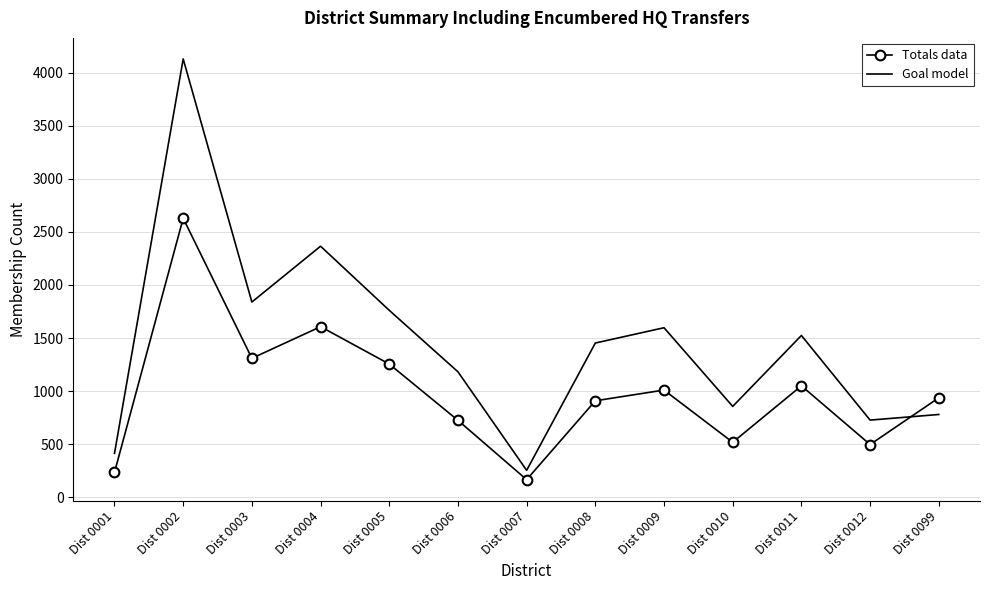

How many times do Goal model and Totals data cross each other?

1